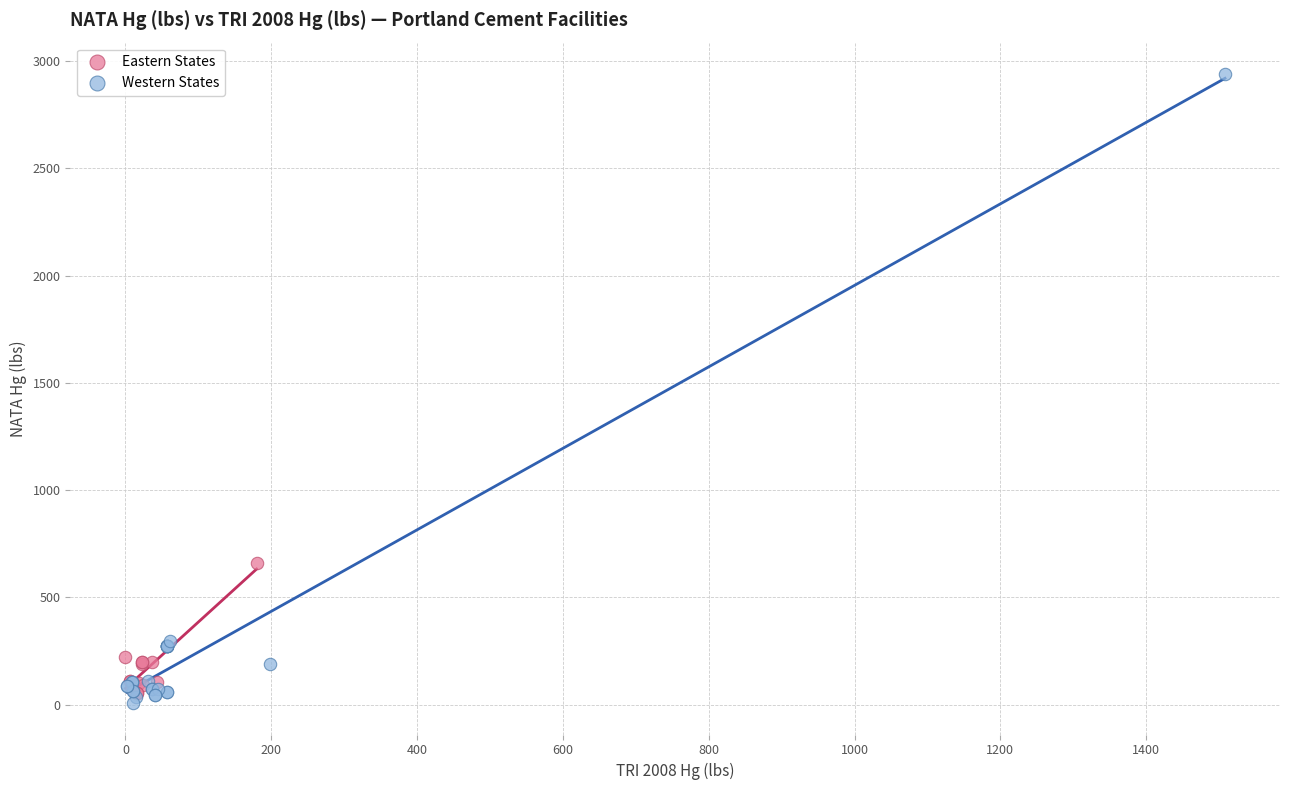

Which series reaches the maximum Y coordinate?

Western States